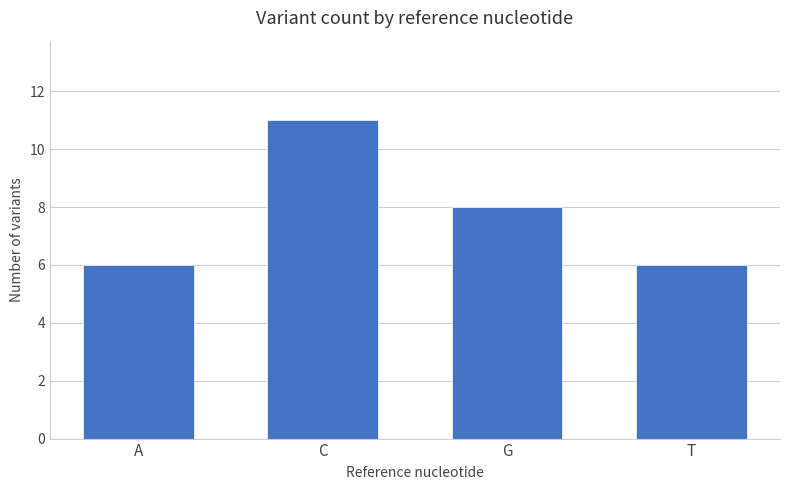

What is the maximum value shown in the chart?

11